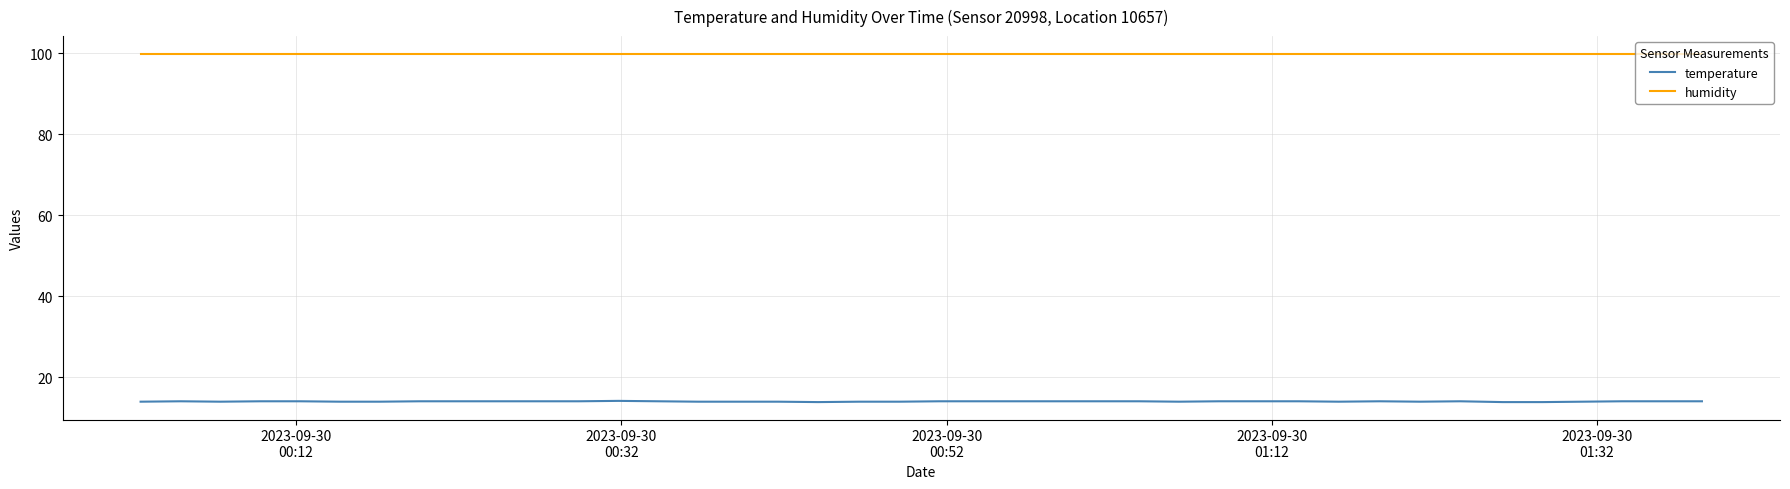

Which series has the largest total across all categories?

humidity